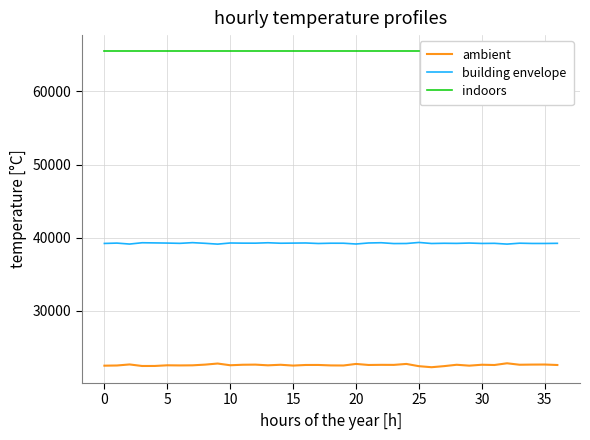

What is the spread (max minus min) of values at 15?

43053